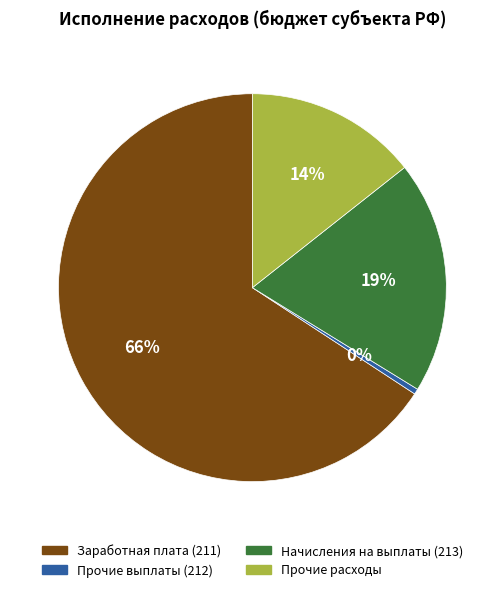

True or false: Начисления на выплаты (213) accounts for 13% of the total.

False